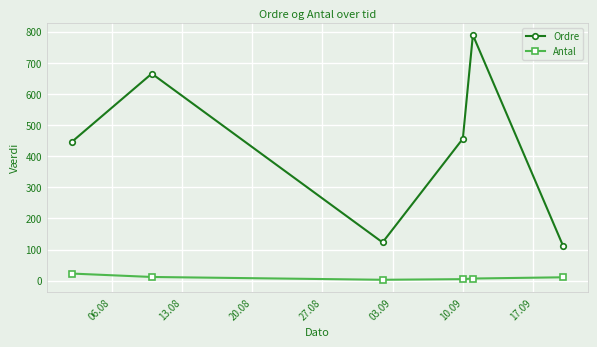

What is the difference between the maximum and minimum values in the Ordre series?

678